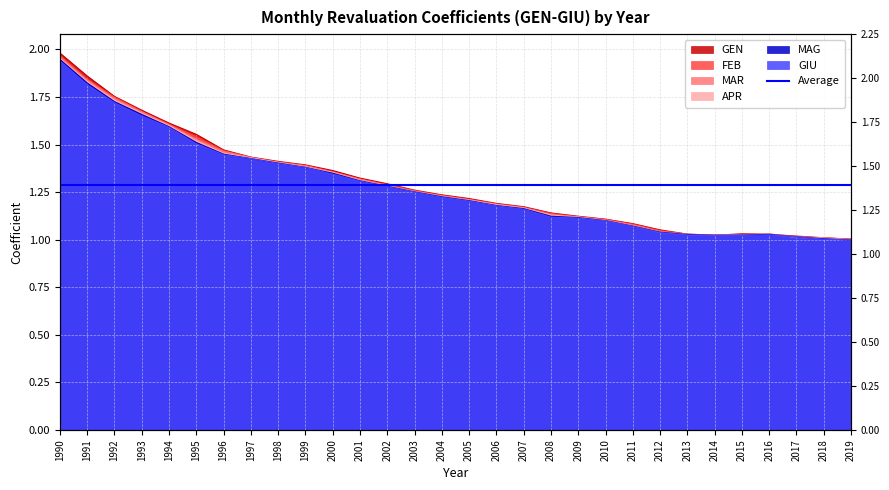

What is the highest value of the MAG series?

1.9